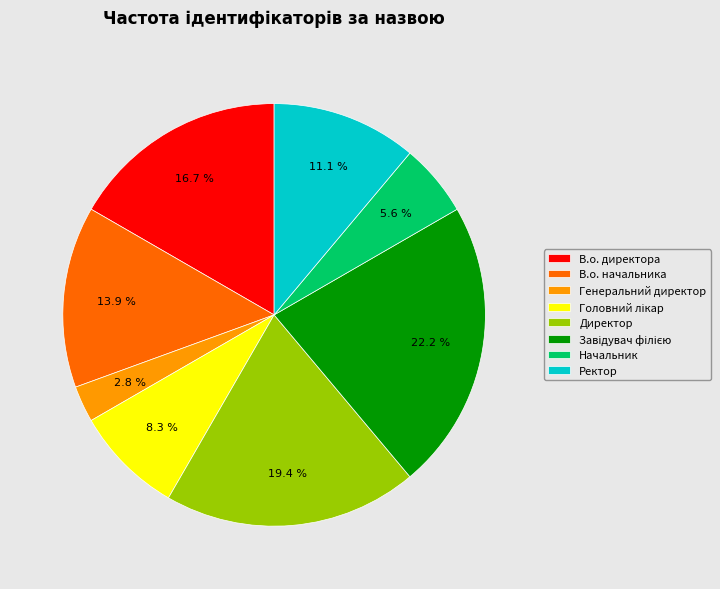

What is the ratio of the value at Начальник to the value at Директор?

0.3